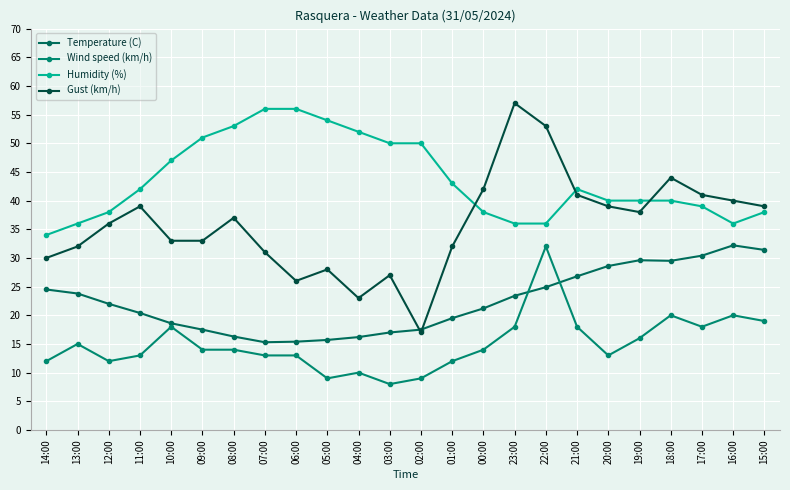

Read the Wind speed (km/h) value at 07:00.

13.0